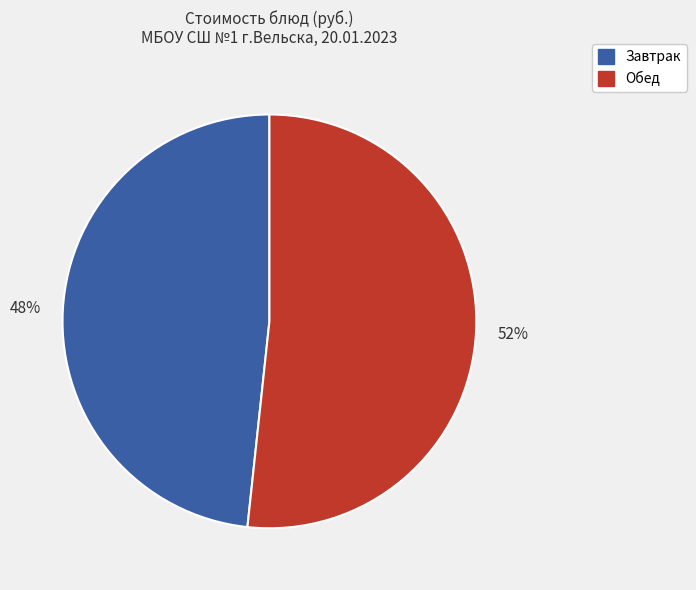

Is there any slice that represents more than half of the pie?

Yes